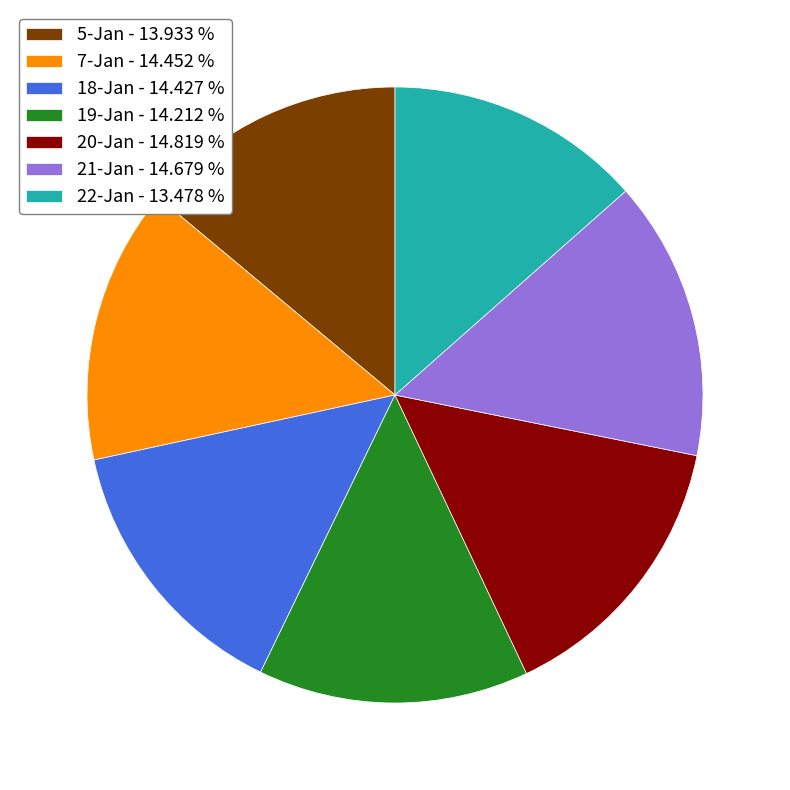

What is the ratio of the value at 19-Jan - 14.212 % to the value at 18-Jan - 14.427 %?

1.0